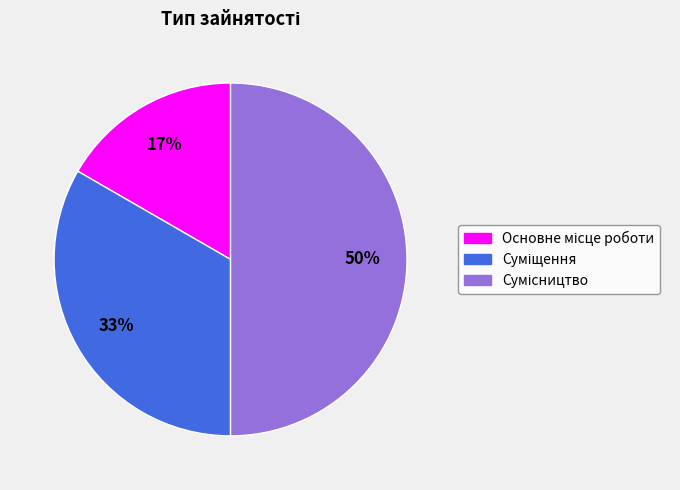

To the nearest percent, what is the difference between the largest and smallest slice percentages?

33%